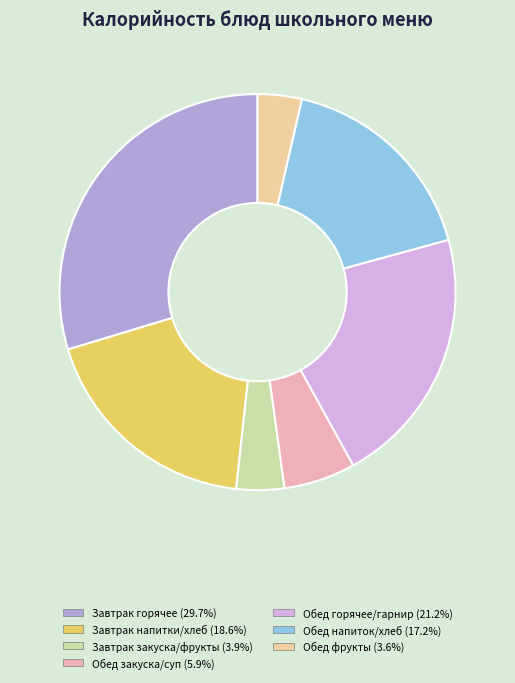

Is there a majority slice in this chart?

No